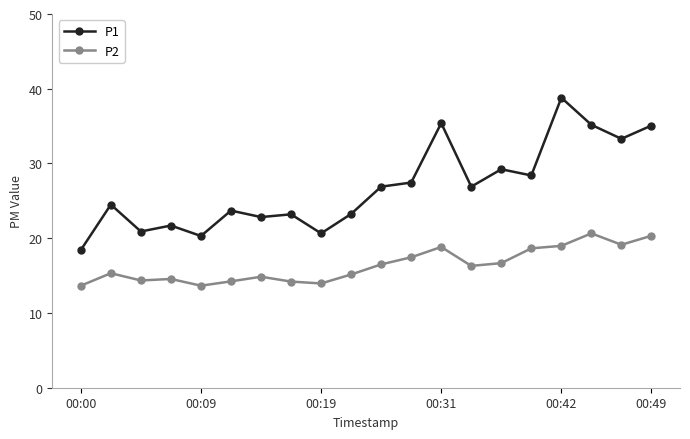

Which series has the largest range (max minus min)?

P1